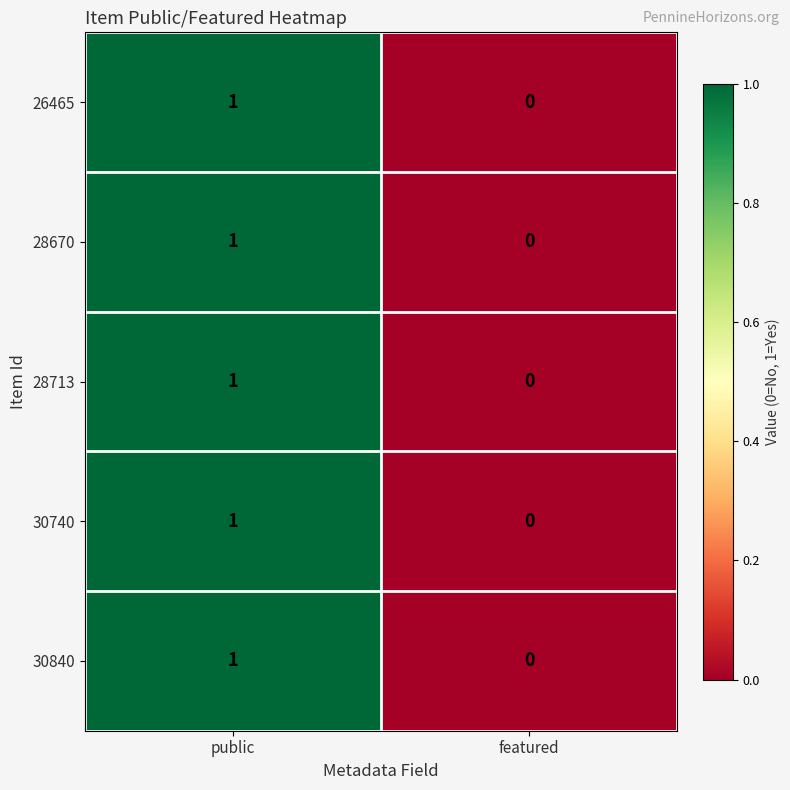

The 28670 series shows 0 at public. True or false?

False